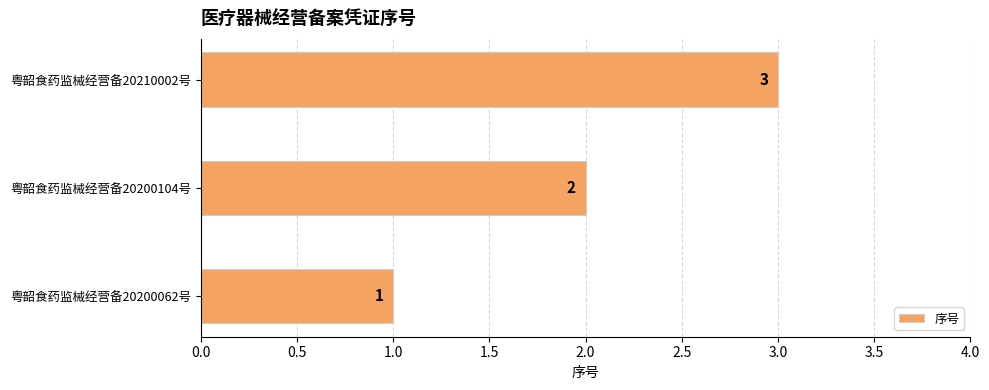

How many data points are less than 2?

1